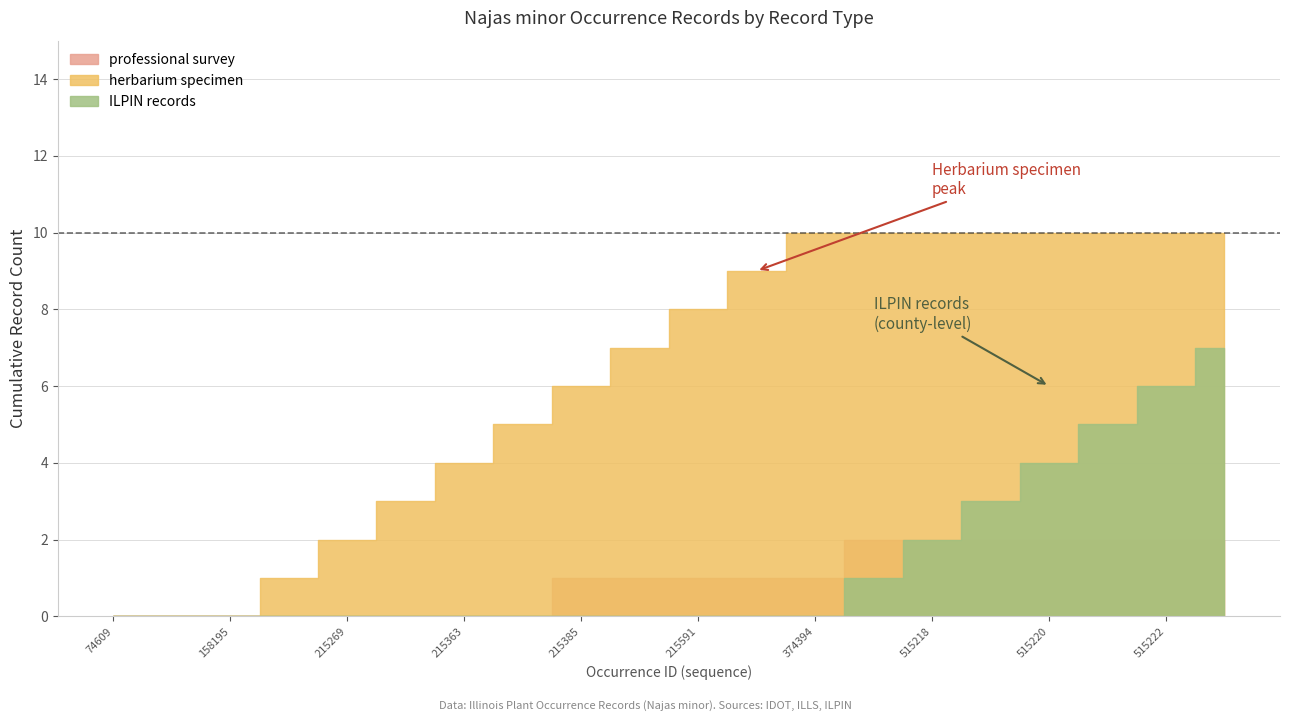

What is the spread (max minus min) of values at 515217?

1